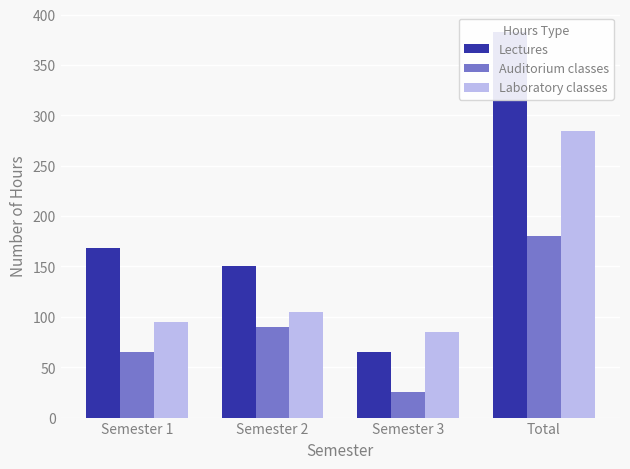

Count the number of categories in the chart.

4